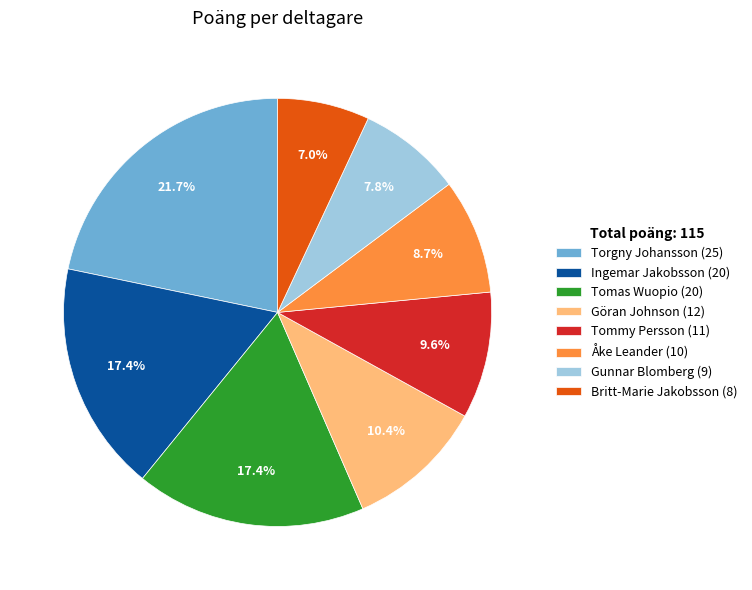

True or false: Tomas Wuopio accounts for 27% of the total.

False